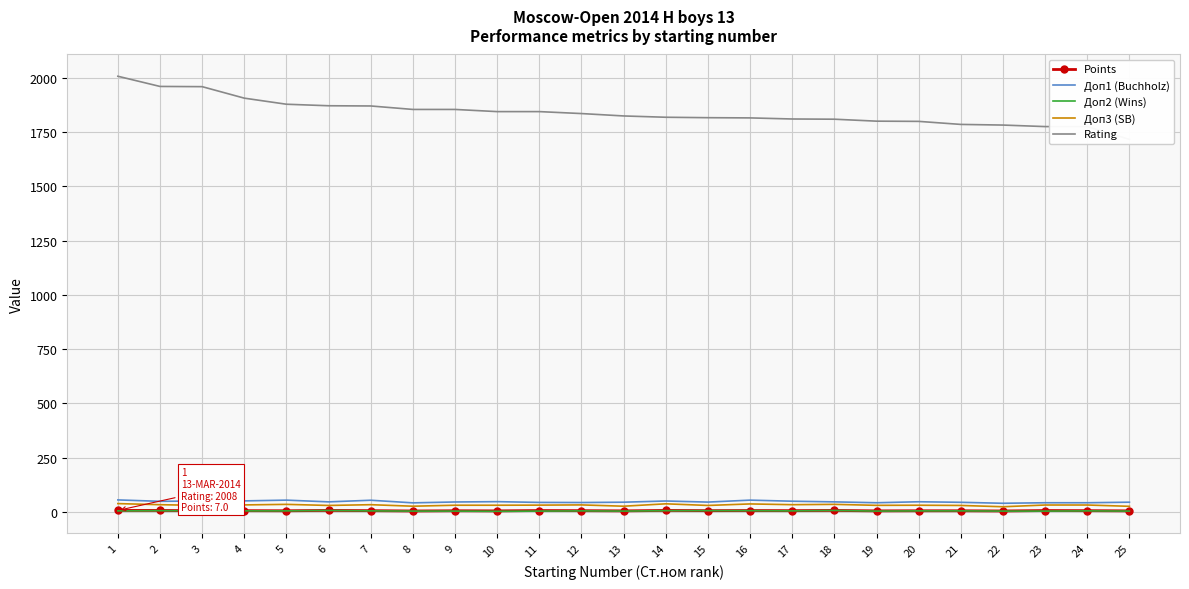

What is the minimum value for Доп3 (SB)?

24.0